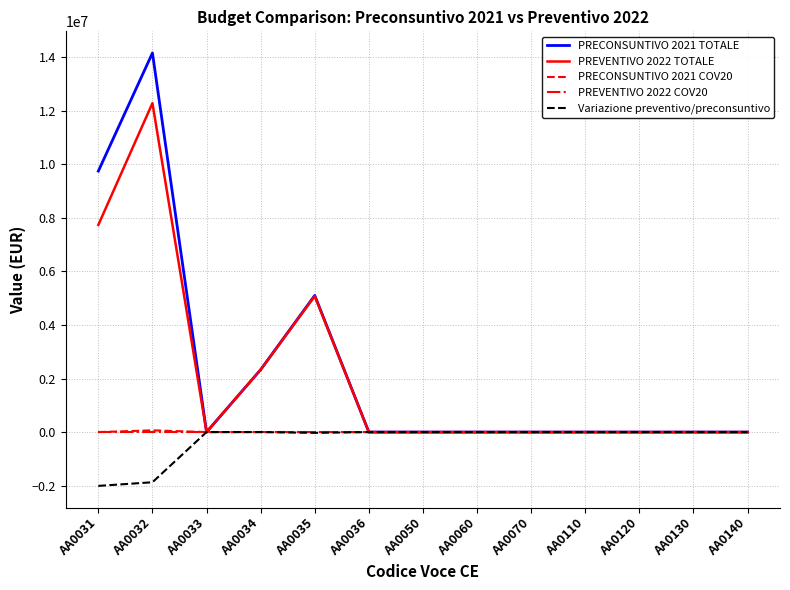

The Variazione preventivo/preconsuntivo series shows -2741293 at AA0031. True or false?

False